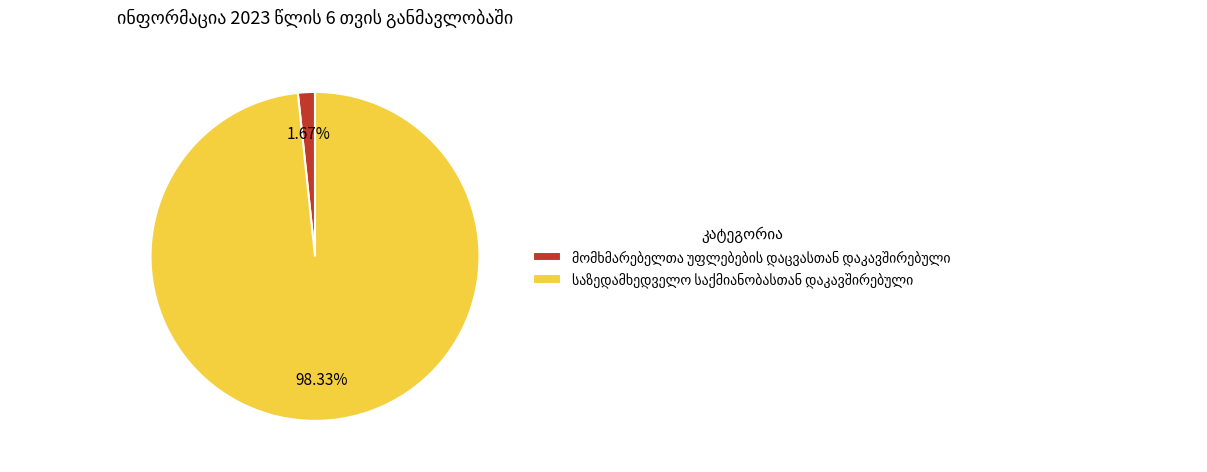

Does any single category account for the majority?

Yes